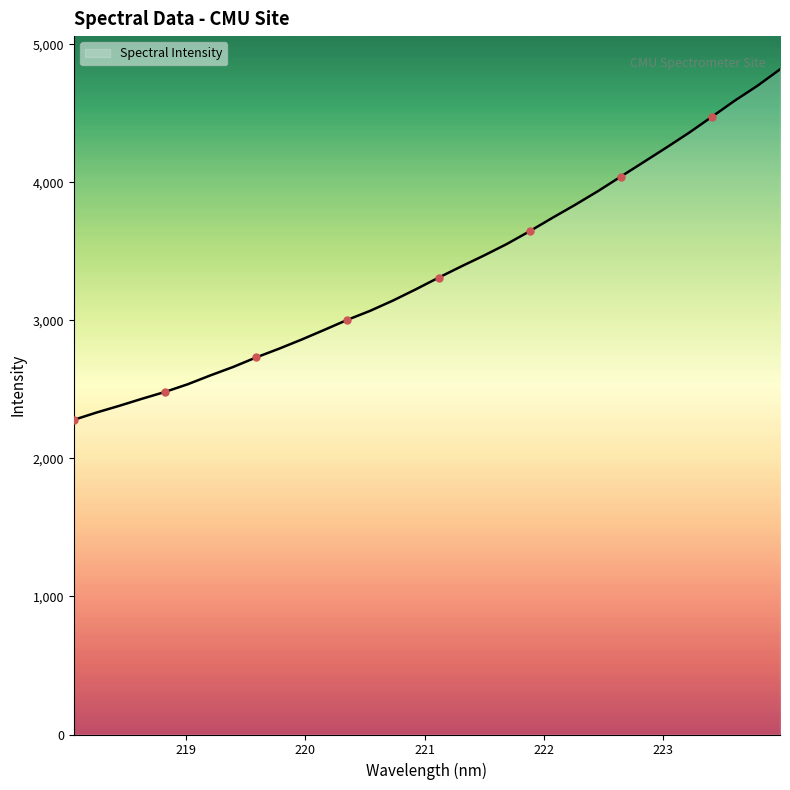

What is the maximum value shown in the chart?

4818.1